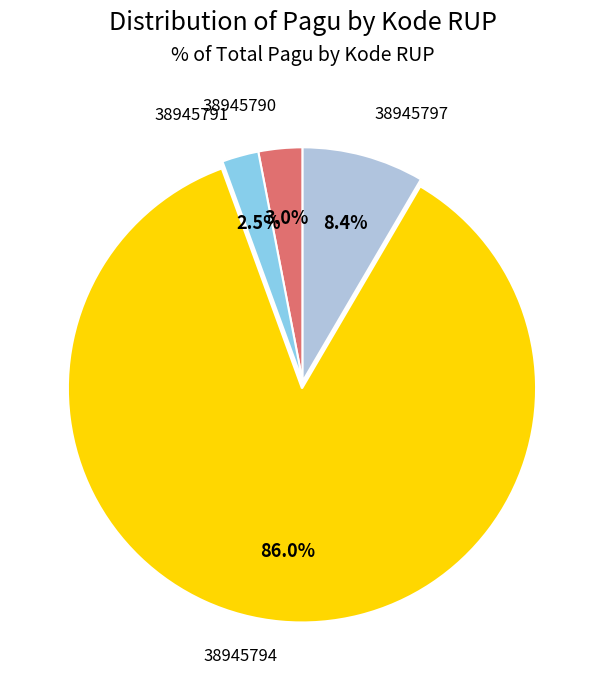

To the nearest percent, what is the combined percentage of 38945791 and 38945790?

6%